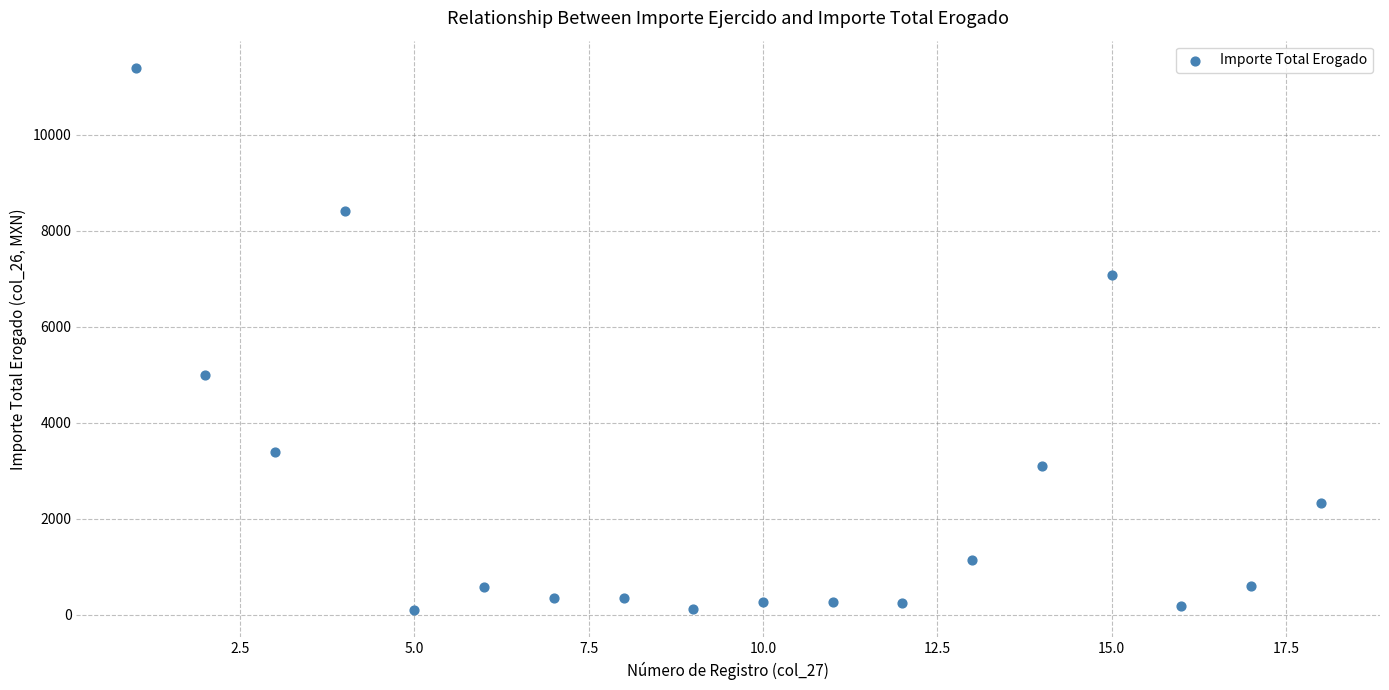

What is the range of Y values (max minus min)?

11310.0